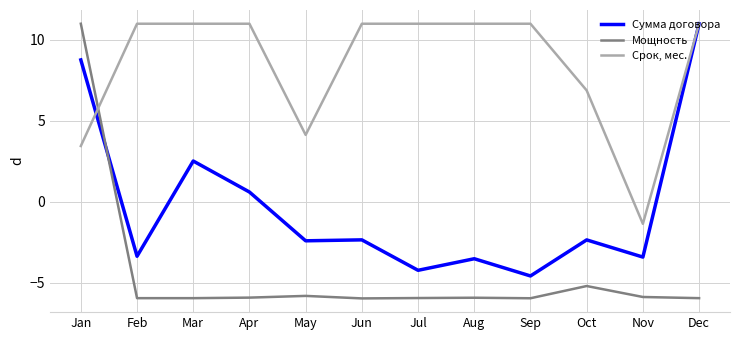

Which series ends up on top after the final intersection of Мощность and Срок, мес.?

Срок, мес.